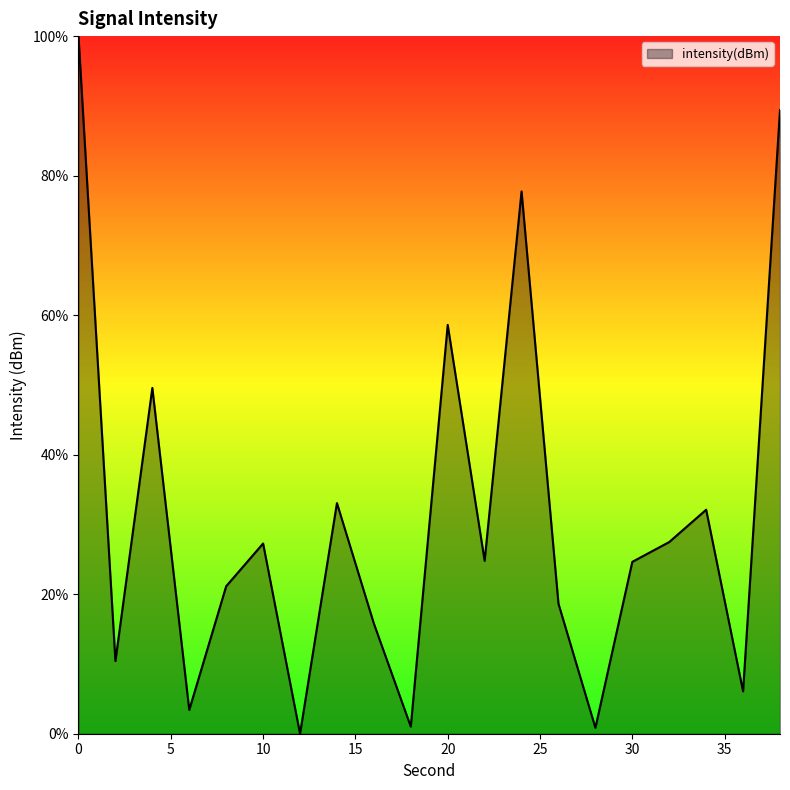

What is the greatest value displayed?

100.0